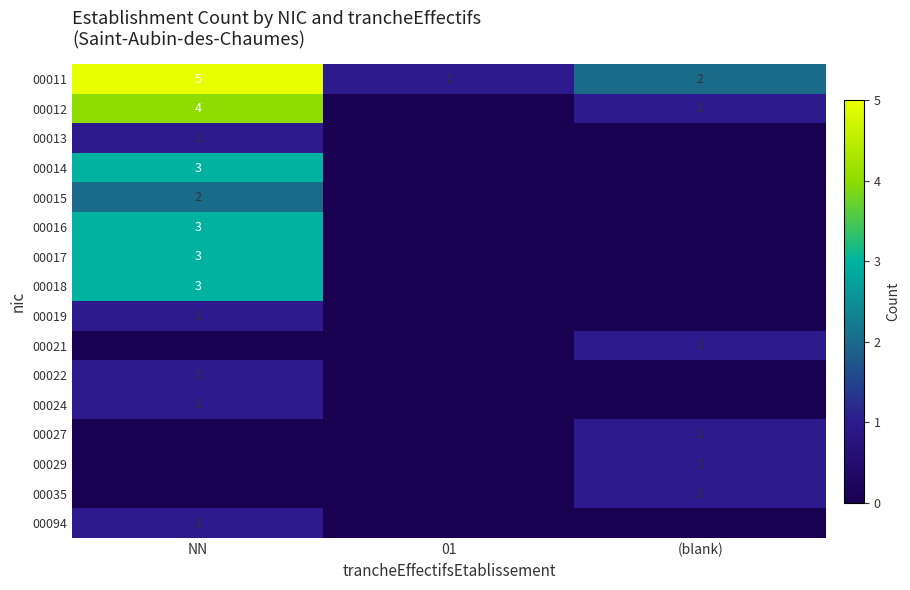

Between NN and (blank), which series saw the biggest shift?

00011